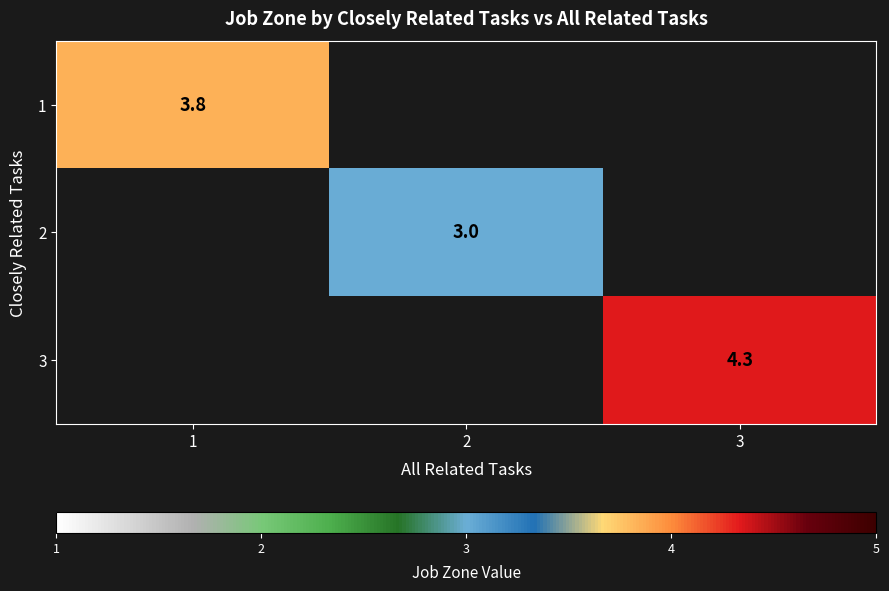

Which category has the highest value in the row_1 series?

1